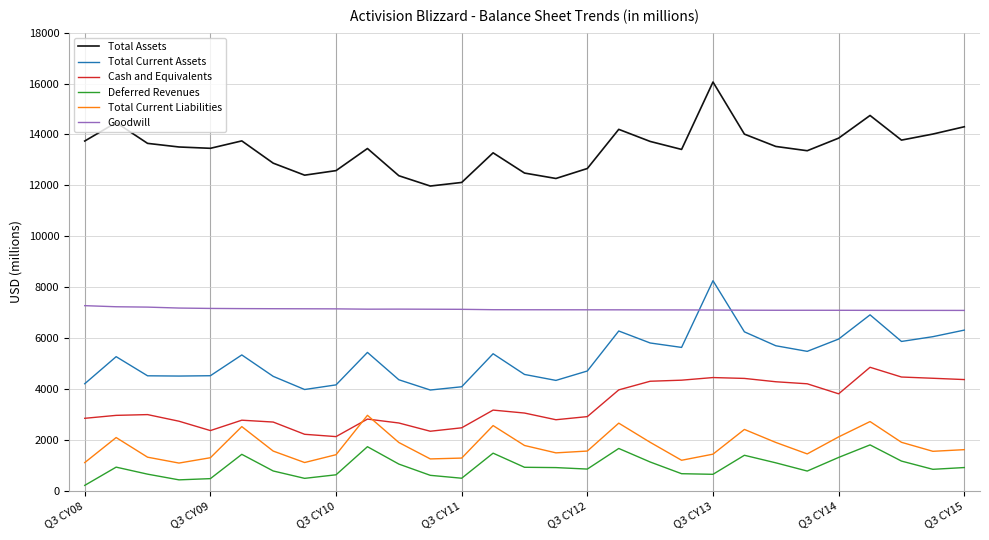

List the series in order of their peak value, highest first.

Total Assets, Total Current Assets, Goodwill, Cash and Equivalents, Total Current Liabilities, Deferred Revenues